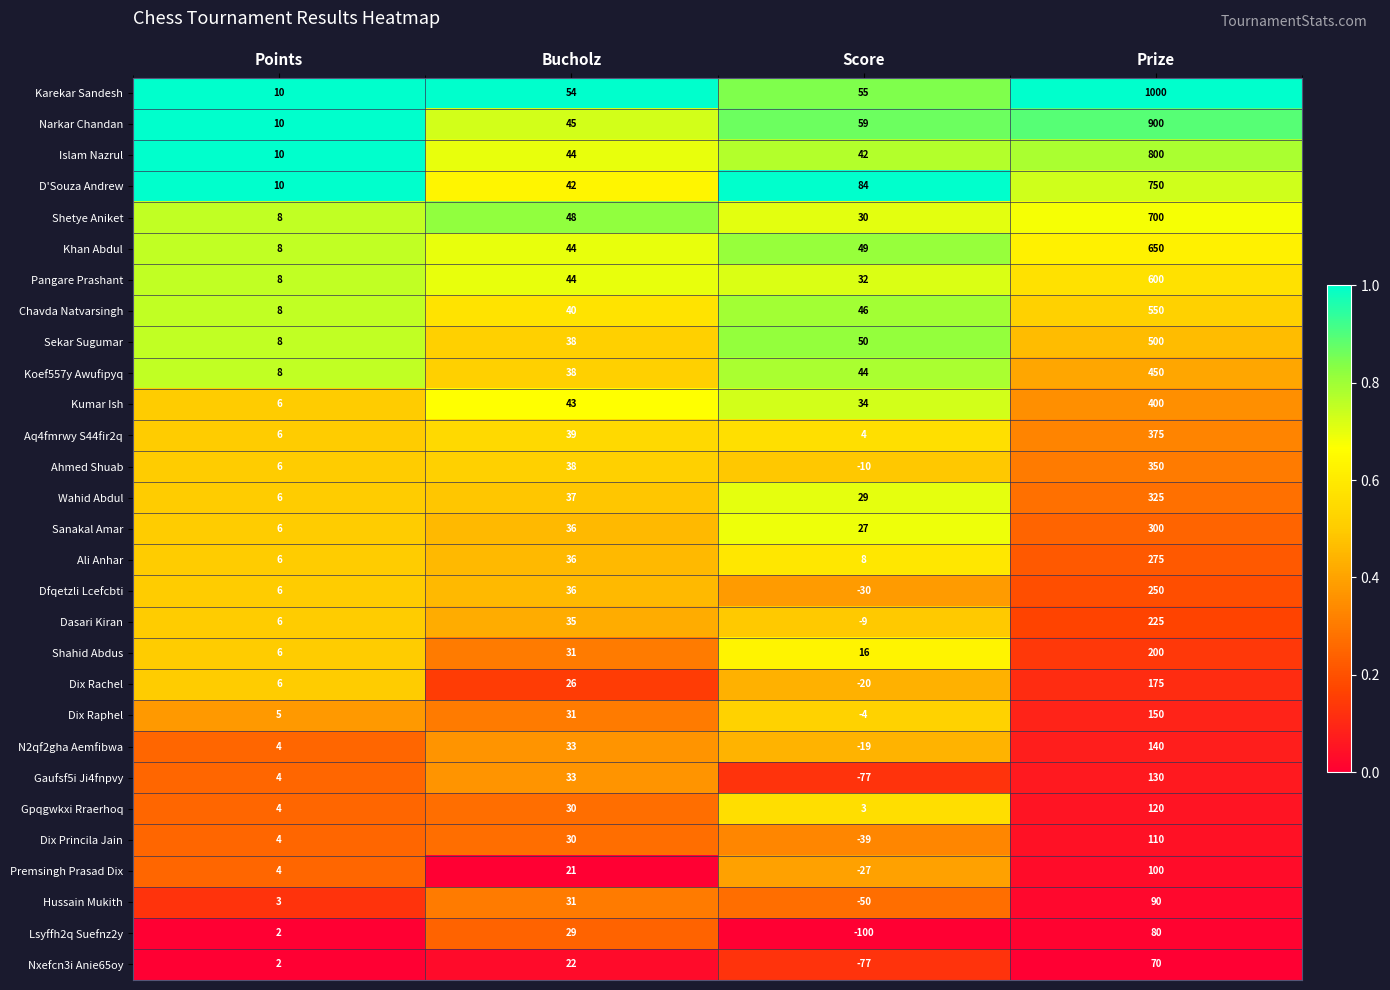

Where is Shetye Aniket nearest to the value 354?

Bucholz